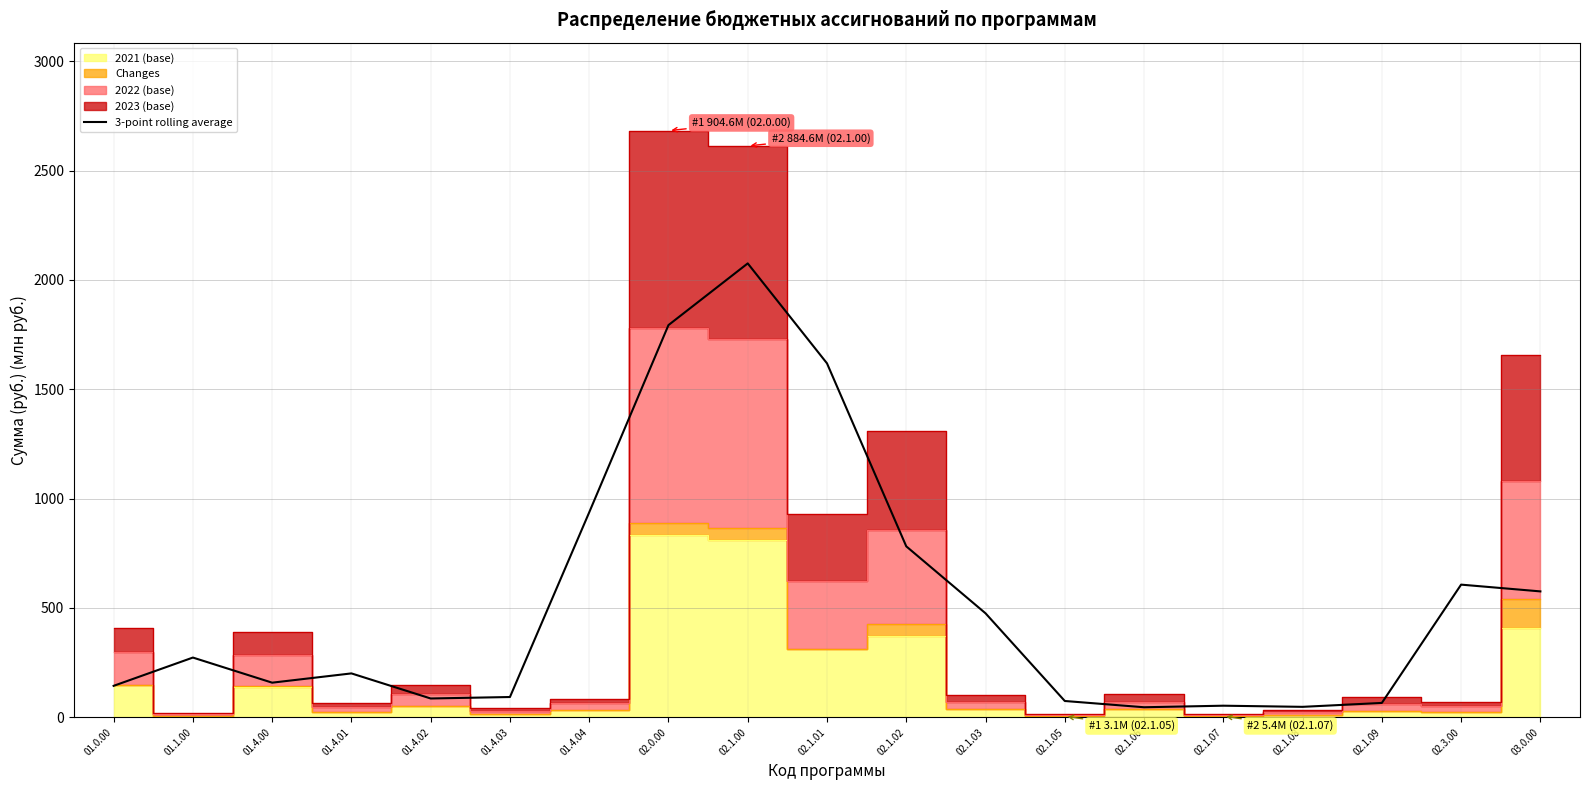

At which label is 3-point rolling average closest to 1060?

01.4.04